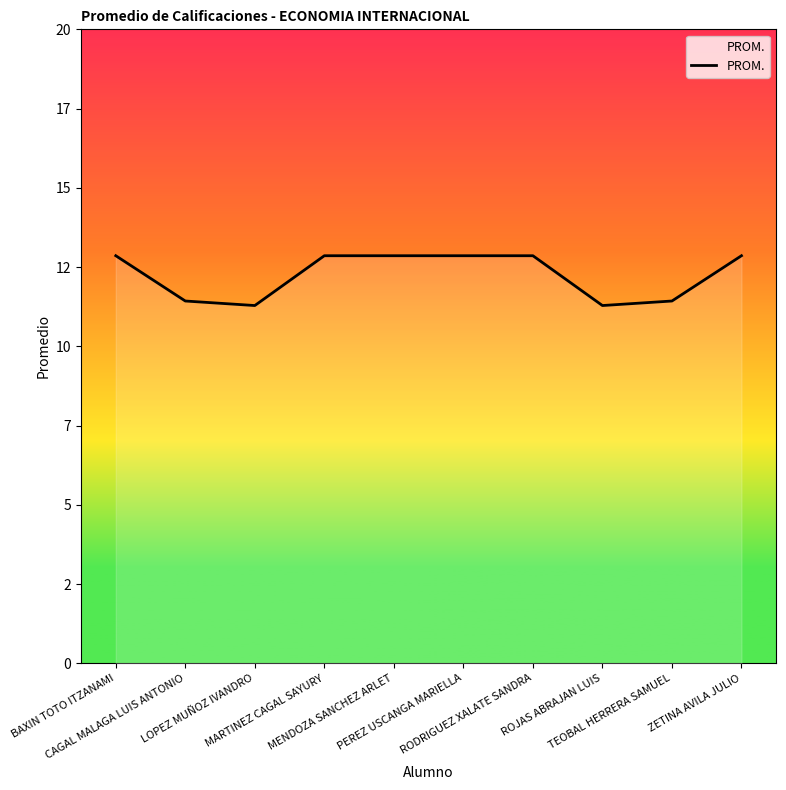

Reading right to left, what are all the values shown in this chart?

ZETINA AVILA JULIO=12.9	TEOBAL HERRERA SAMUEL=11.4	ROJAS ABRAJAN LUIS=11.3	RODRIGUEZ XALATE SANDRA=12.9	PEREZ USCANGA MARIELLA=12.9	MENDOZA SANCHEZ ARLET=12.9	MARTINEZ CAGAL SAYURY=12.9	LOPEZ MUÑOZ IVANDRO=11.3	CAGAL MALAGA LUIS ANTONIO=11.4	BAXIN TOTO ITZANAMI=12.9